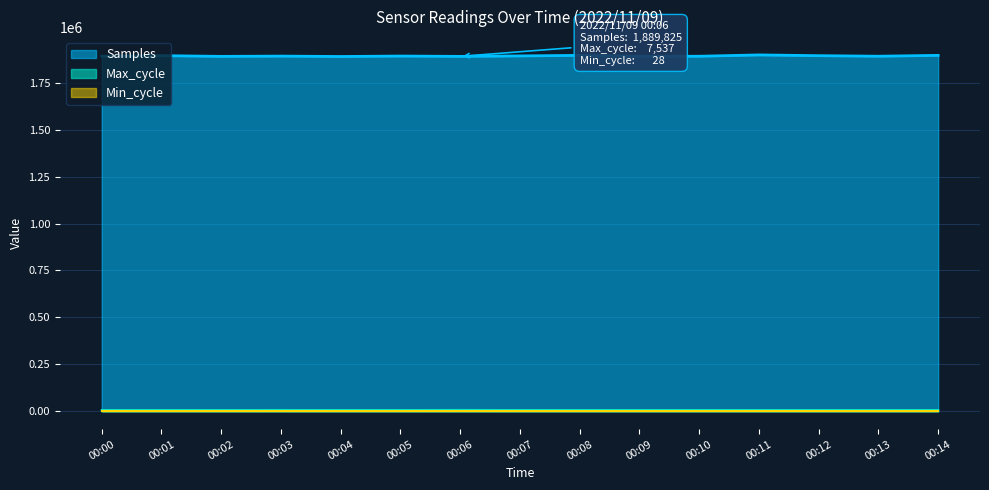

Between 00:05 and 00:09, which series saw the biggest shift?

Samples